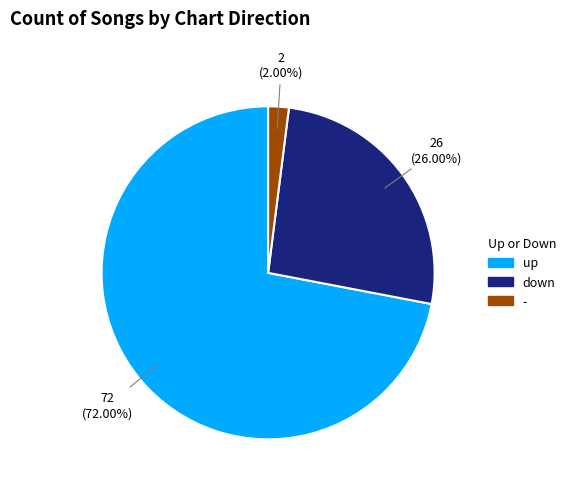

To the nearest percent, what is the difference between the - and down slice percentages?

24%